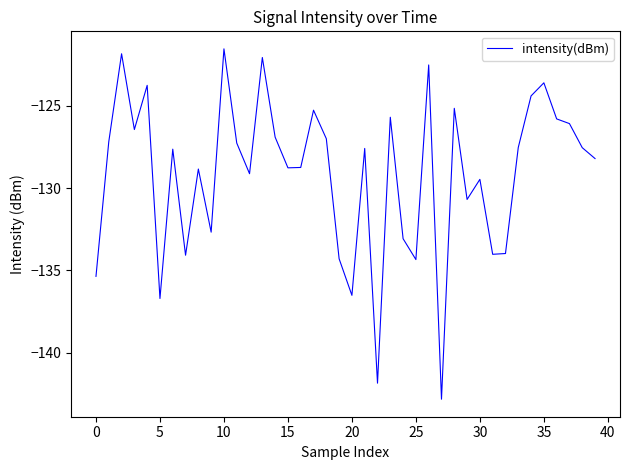

Is this an area chart (filled region under the line)?

No